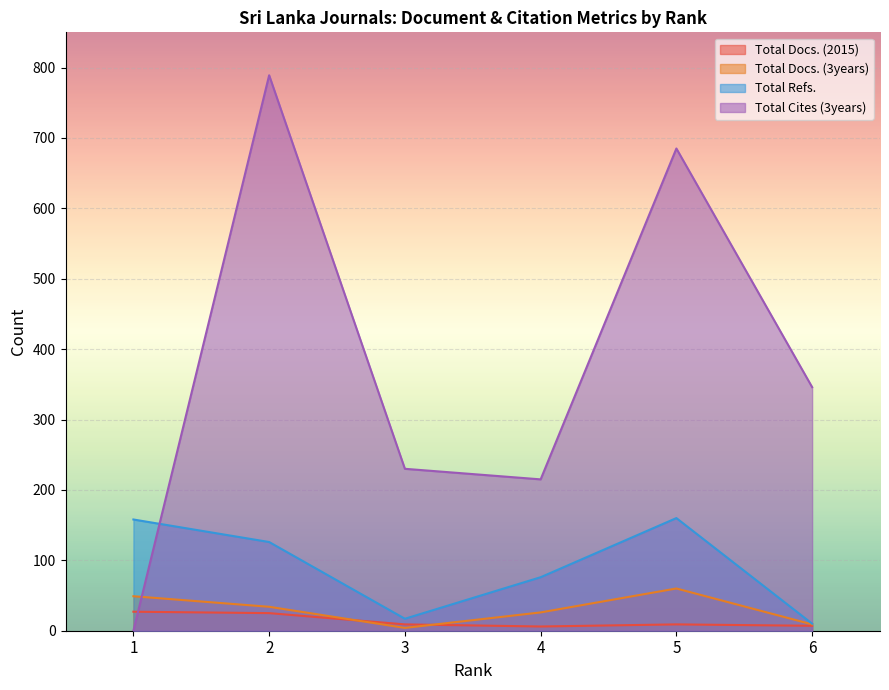

What is the sum of all Total Docs. (3years) values?

182